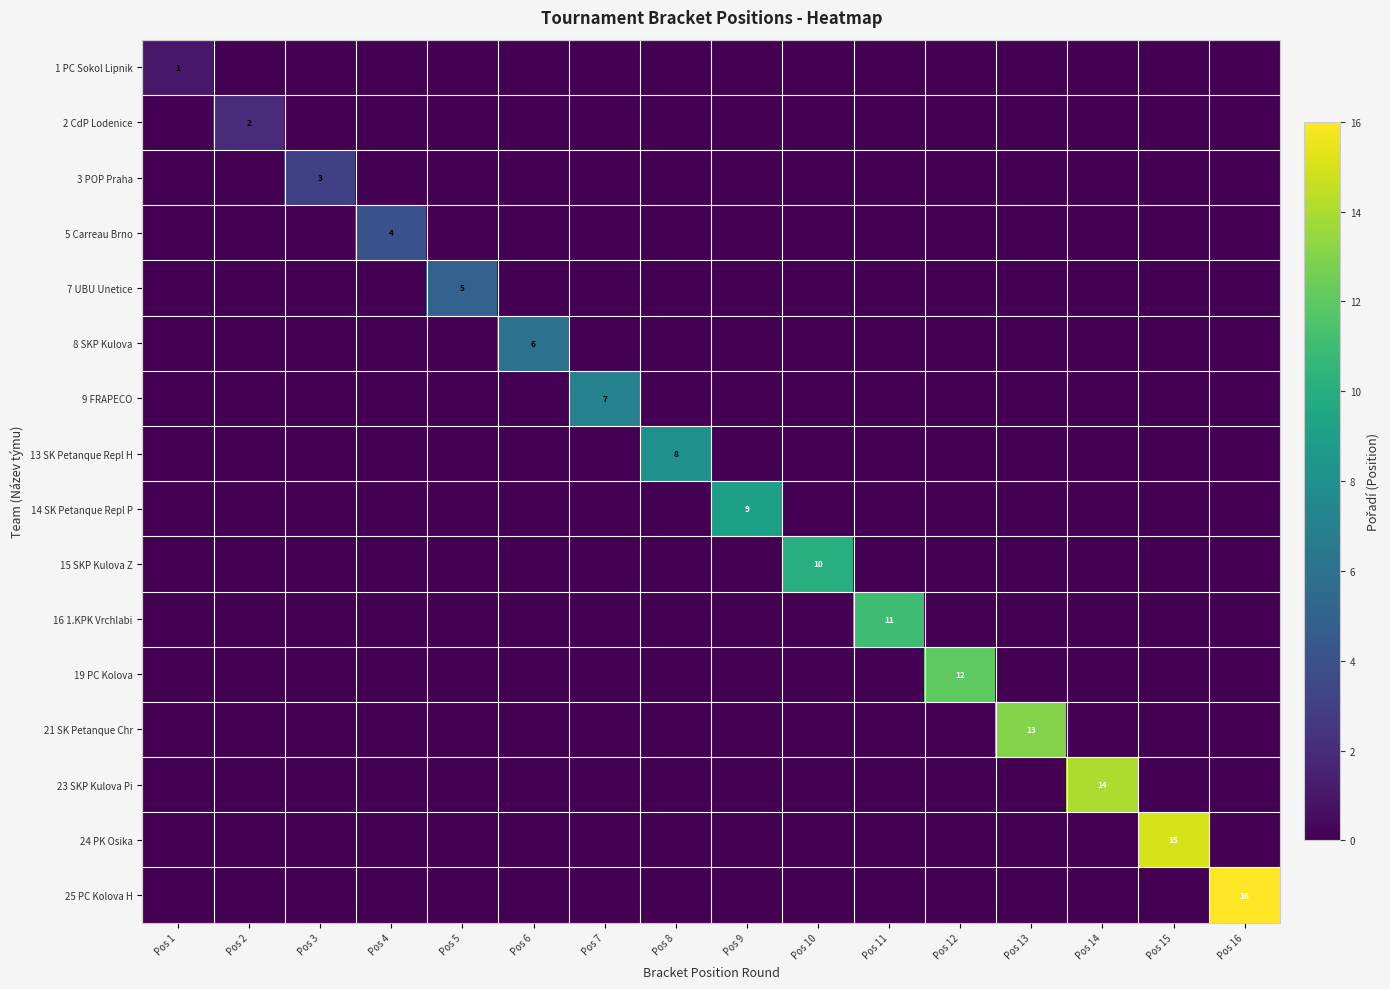

Is the value of 2 CdP Lodenice at Pos 3 greater than the value of 14 SK Petanque Repl P at Pos 3?

No